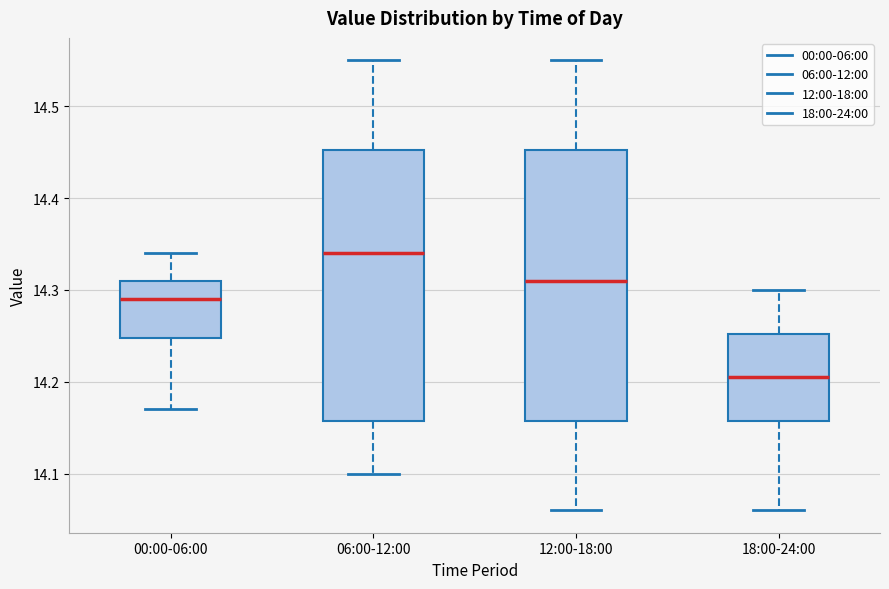

Where does the median line of the box for 12:00-18:00 sit on the y-axis? The values are not printed on the chart, so give them approximately, as read against the axis.

14.31